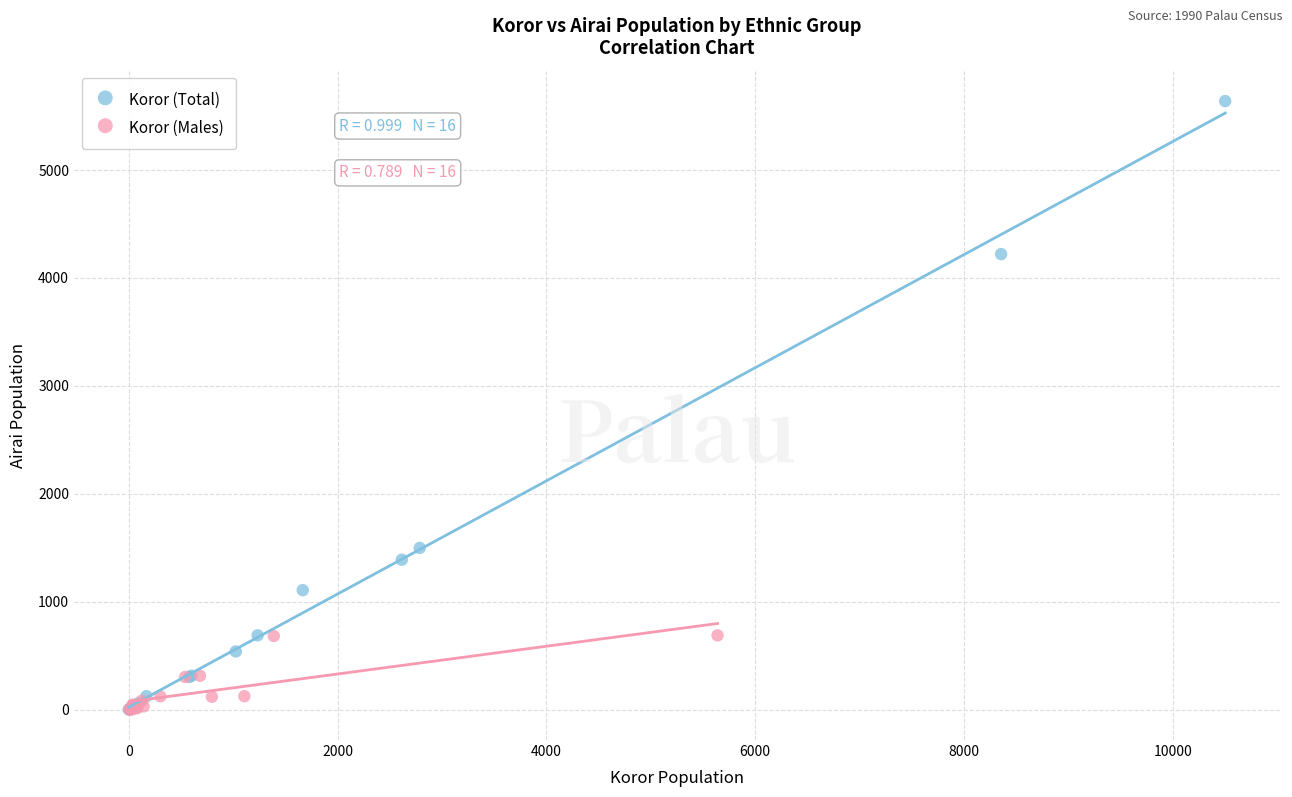

Which series has the largest Y range (max minus min)?

Koror (Total)